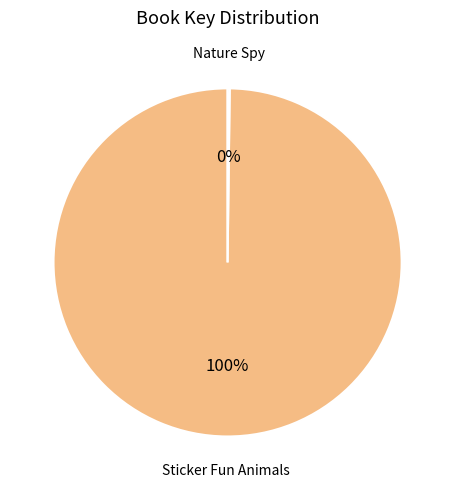

Is there a majority slice in this chart?

Yes